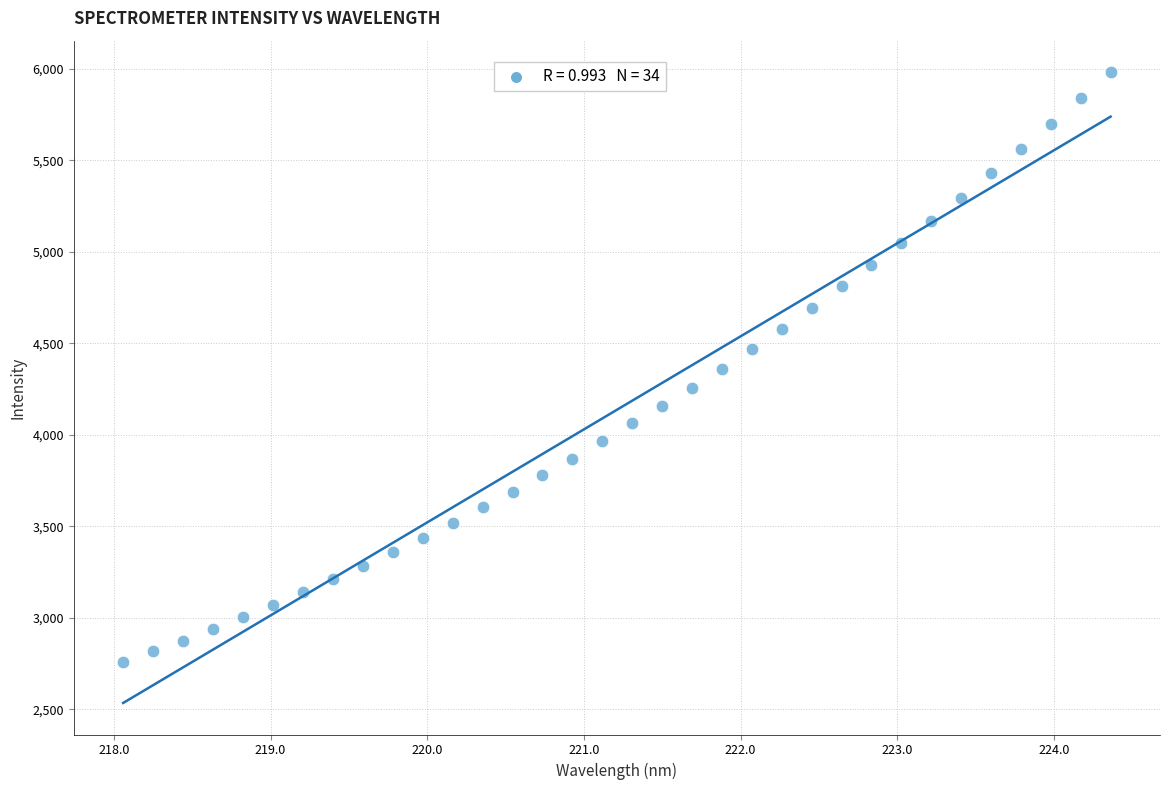

What is the range of Y values (max minus min)?

3222.9